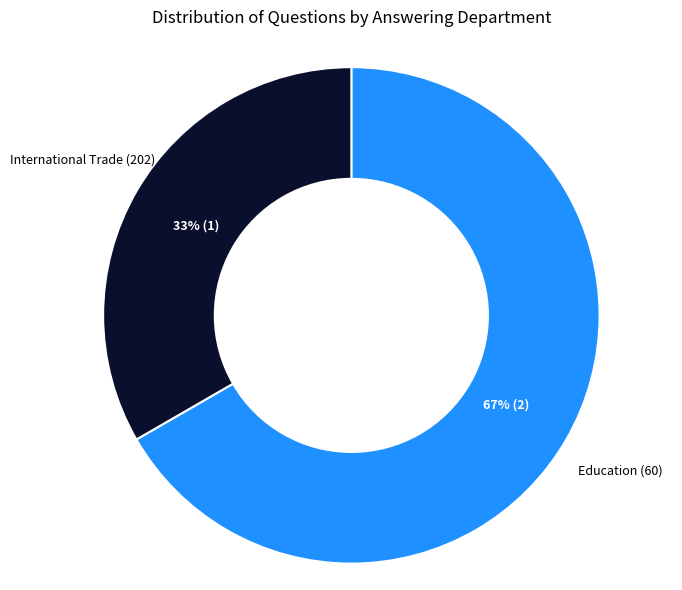

To the nearest percent, what is the average slice percentage?

50%